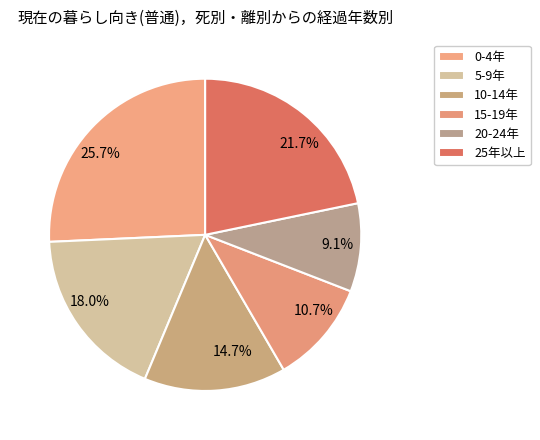

To the nearest percent, what is the average slice percentage?

17%